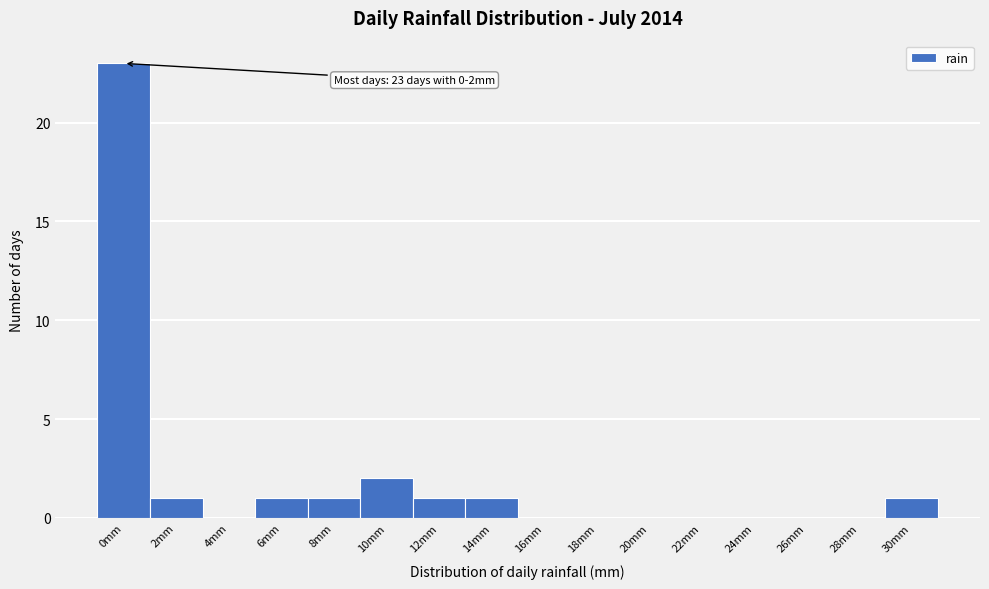

Reading right to left, transcribe all the data shown in this chart.

30mm=1	28mm=0	26mm=0	24mm=0	22mm=0	20mm=0	18mm=0	16mm=0	14mm=1	12mm=1	10mm=2	8mm=1	6mm=1	4mm=0	2mm=1	0mm=23